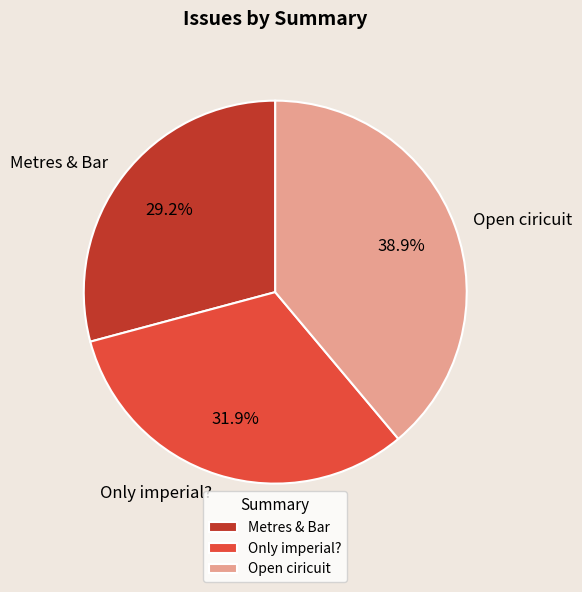

Is it true that Metres & Bar is 29% of the pie?

True